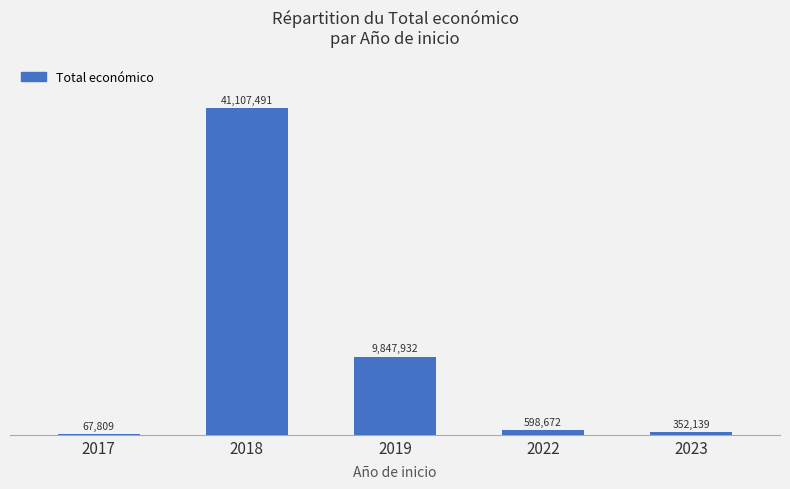

What value does the data have at 2019, to the nearest 50?

9847950